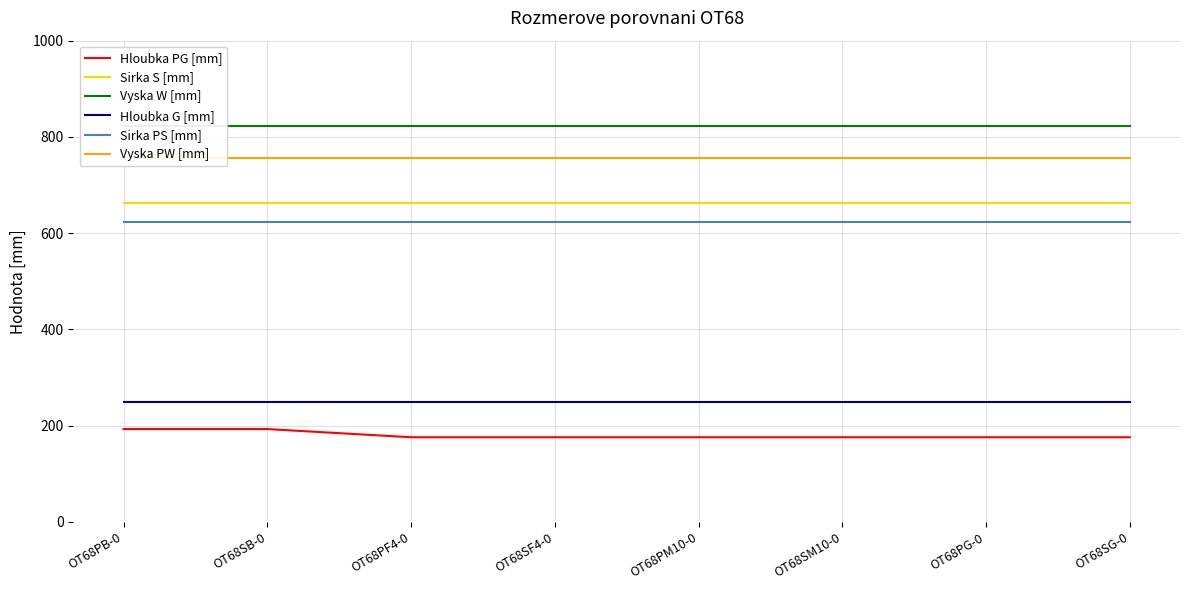

What is the sum of the Sirka PS [mm] values at OT68PB-0 and OT68PG-0?

1248